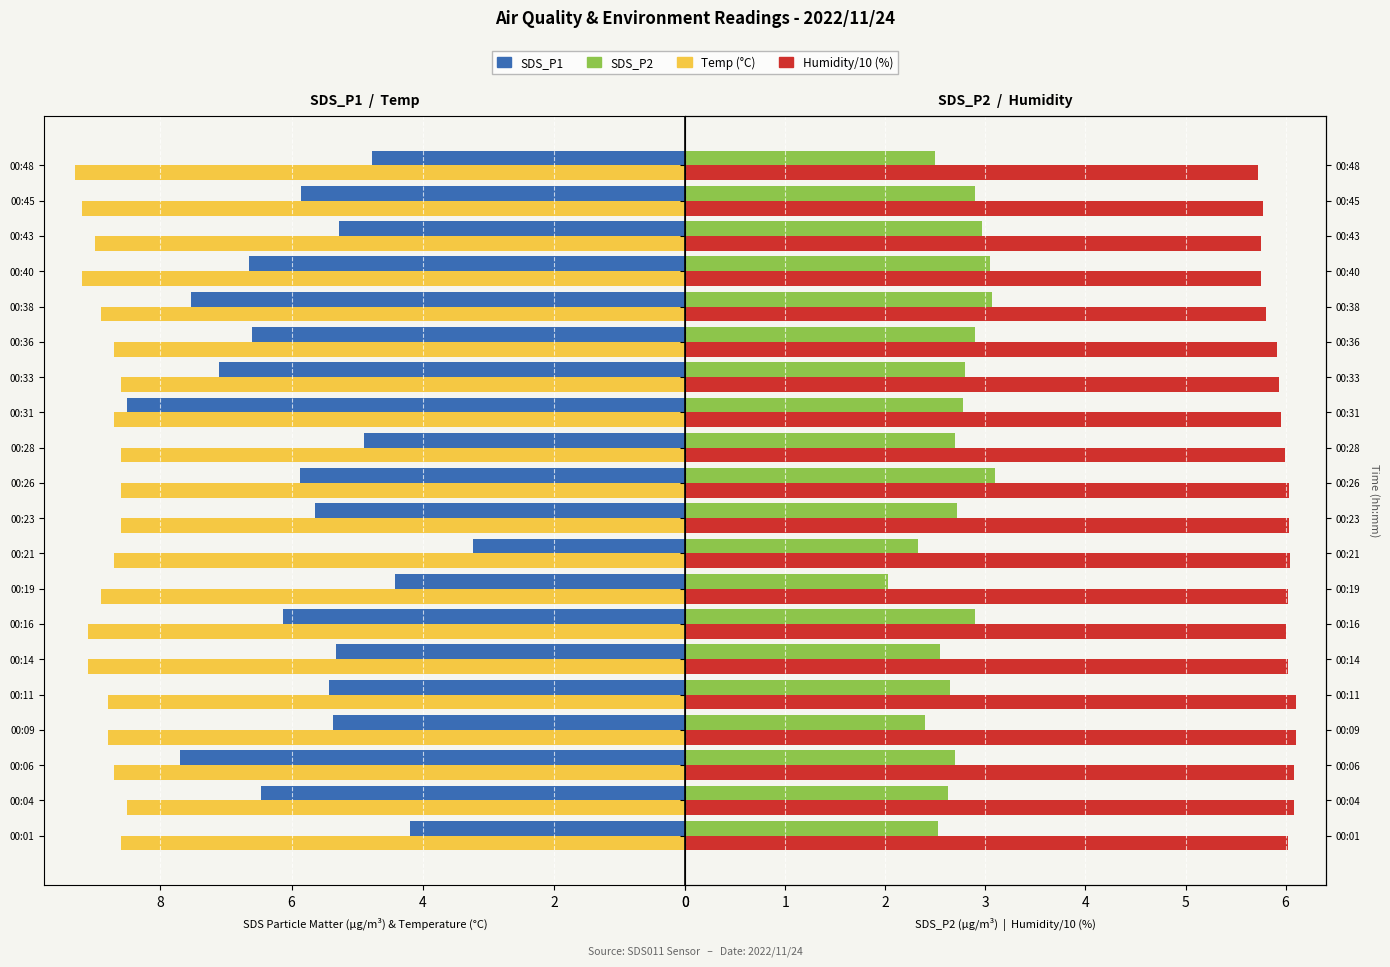

What is the sum of all Temp values?

176.6